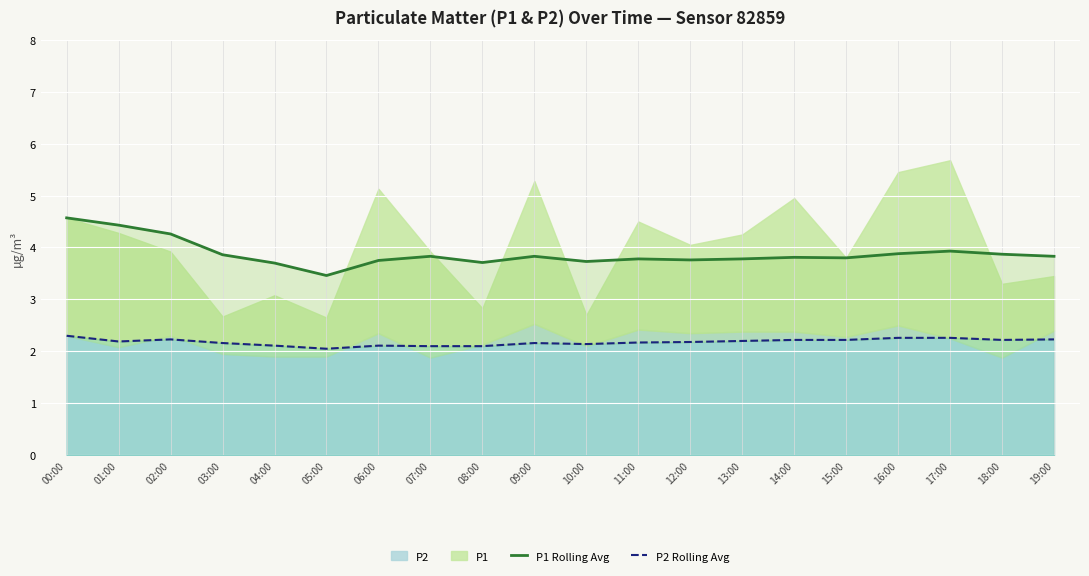

Count the number of categories in the chart.

20